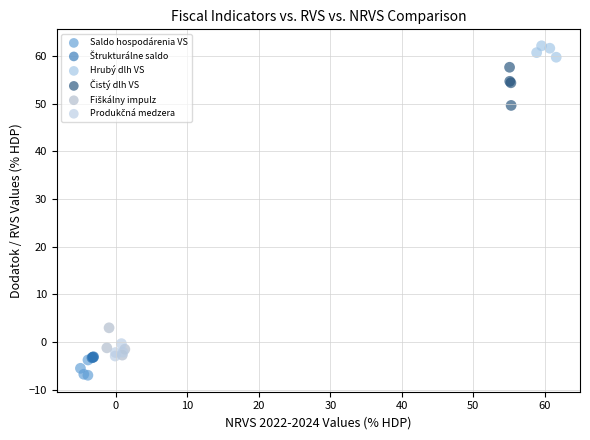

Which series reaches the minimum Y coordinate?

Saldo hospodárenia VS